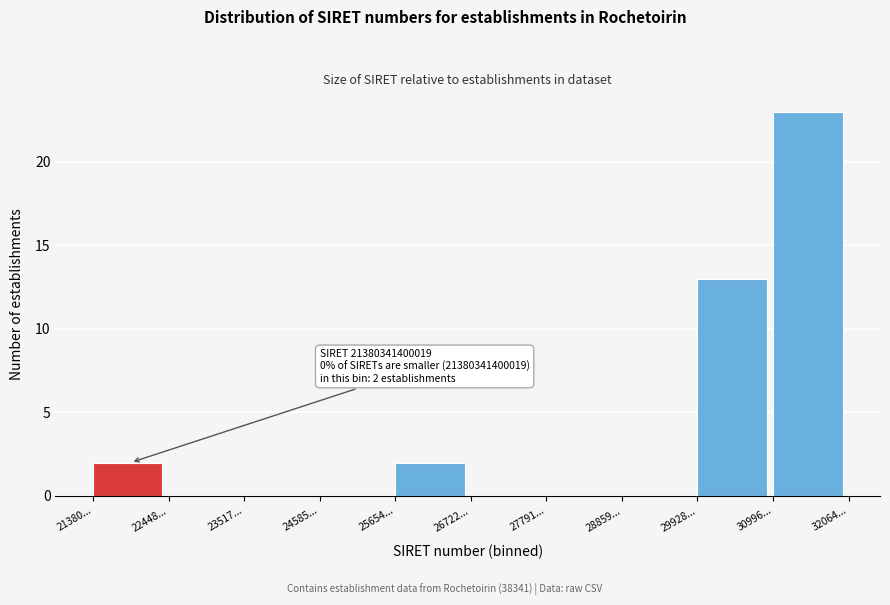

Reading left to right, extract all data points from this chart.

21380...=2	22448...=0	23517...=0	24585...=0	25654...=2	26722...=0	27791...=0	28859...=0	29928...=13	30996...=23